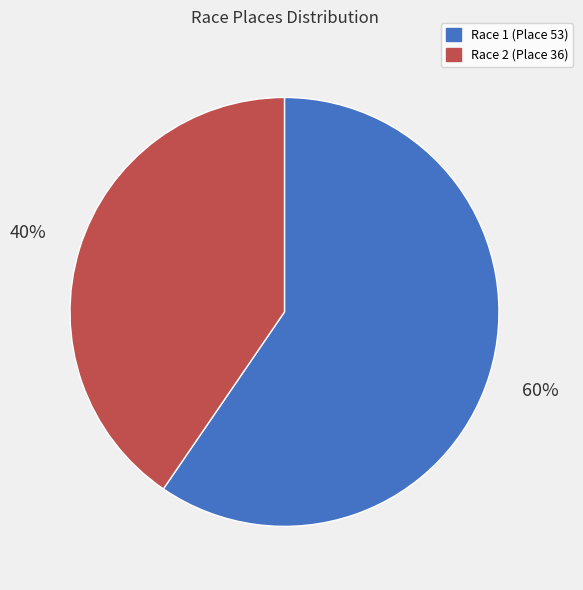

To the nearest percent, what is the average slice percentage?

50%